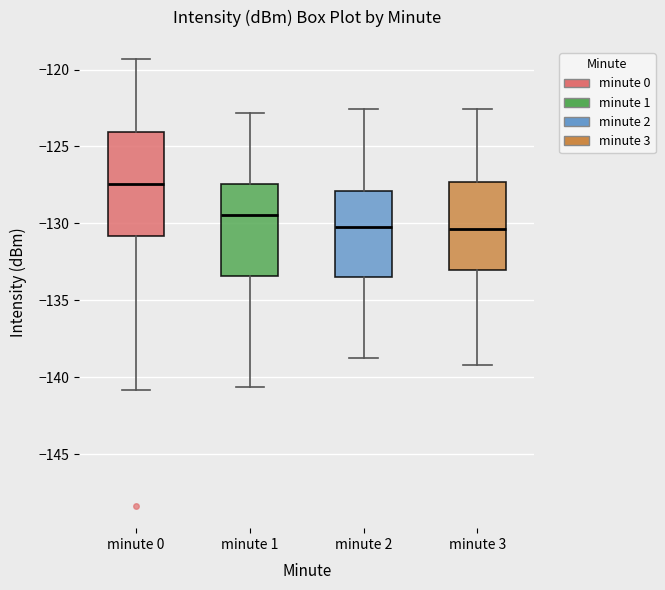

Reading left to right, transcribe this box plot: for each box, give where its median line is, the range the box spans, and where its two whiskers end, as read against the y-axis. The values are not printed on the chart, so give them approximately, as read against the axis.

minute 0: median -127.5, box -131.0 to -124.0, whiskers -141.0 to -119.5
minute 1: median -129.5, box -133.5 to -127.5, whiskers -140.5 to -123.0
minute 2: median -130.0, box -133.5 to -128.0, whiskers -139.0 to -122.5
minute 3: median -130.5, box -133.0 to -127.5, whiskers -139.0 to -122.5